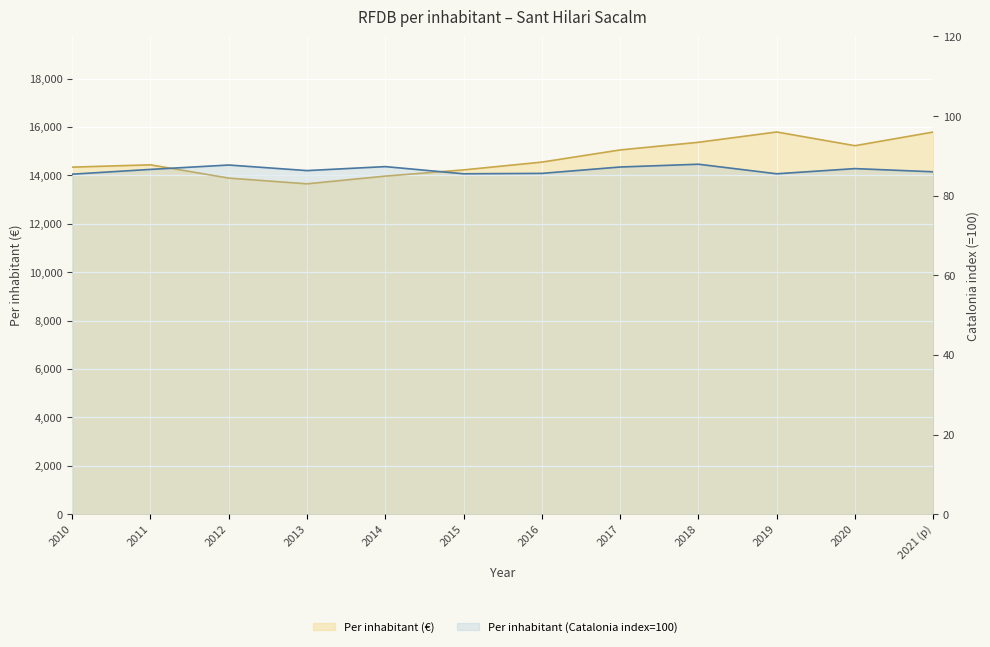

The Per inhabitant (Catalonia index=100) series shows 87.7 at 2012. True or false?

True